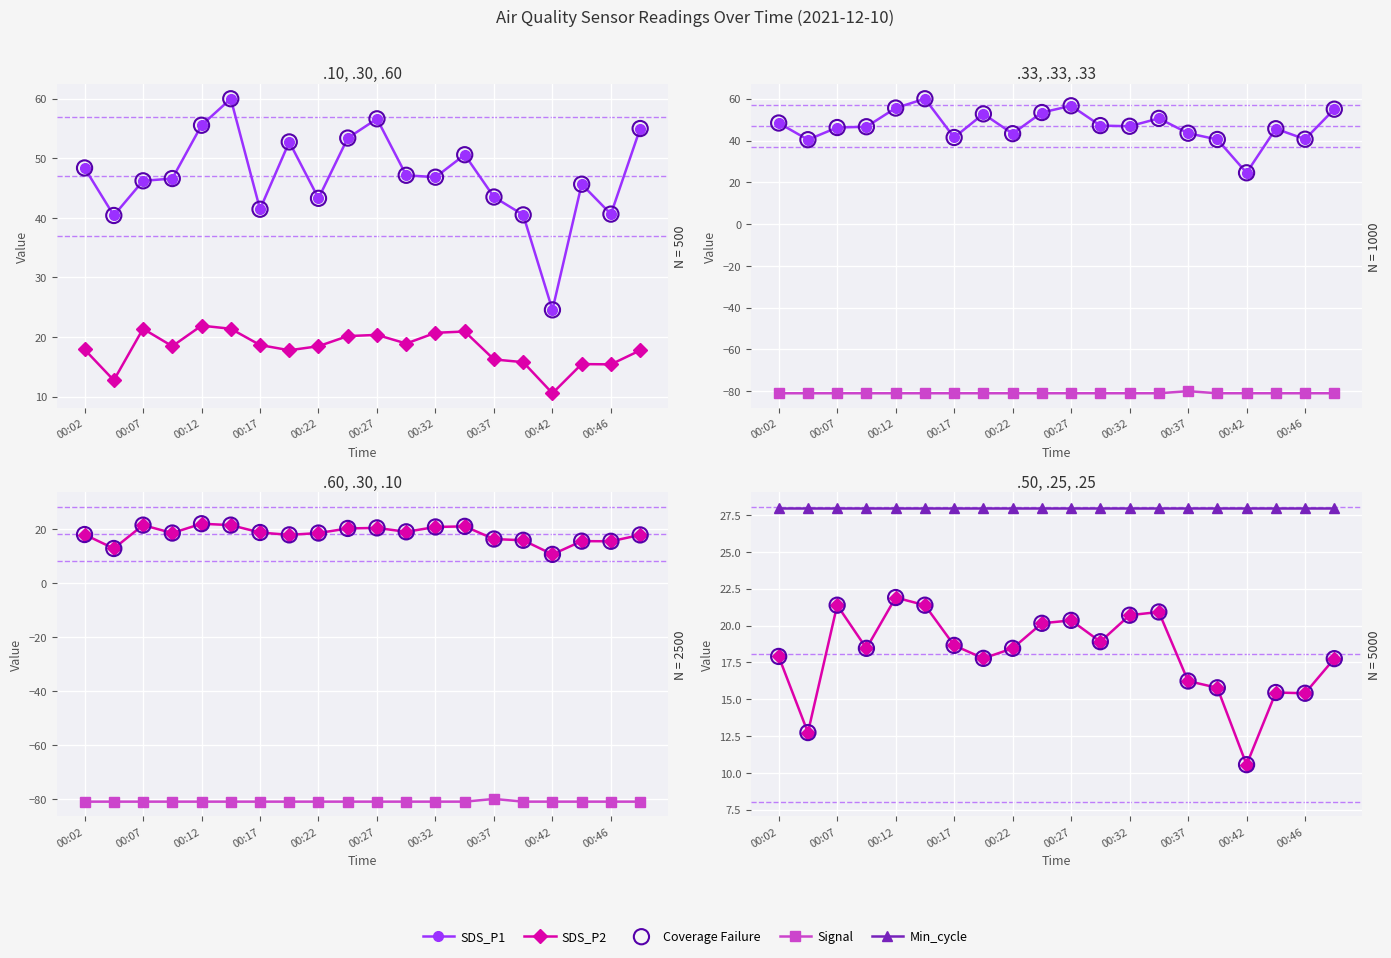

Which series has the widest spread of Y values?

SDS_P1